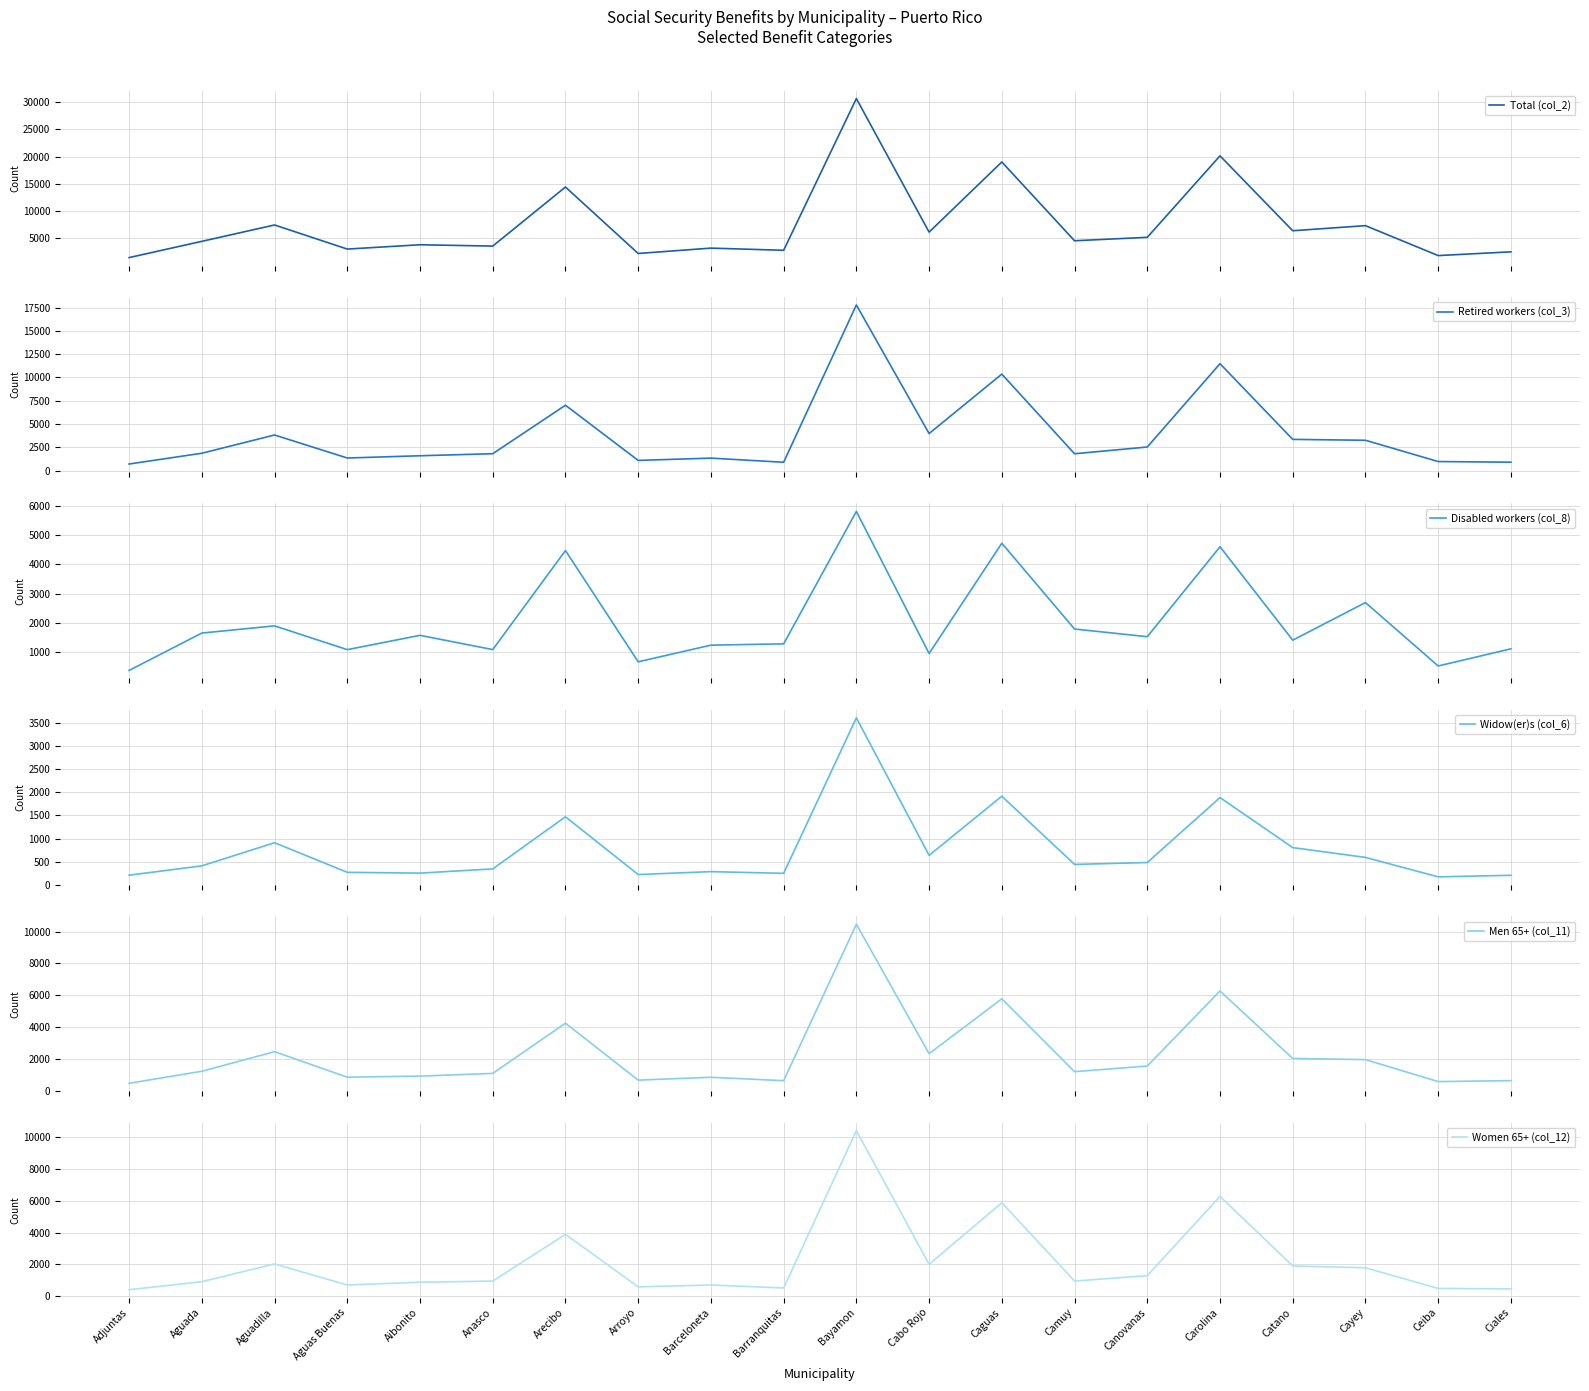

What is the smallest value displayed?

172